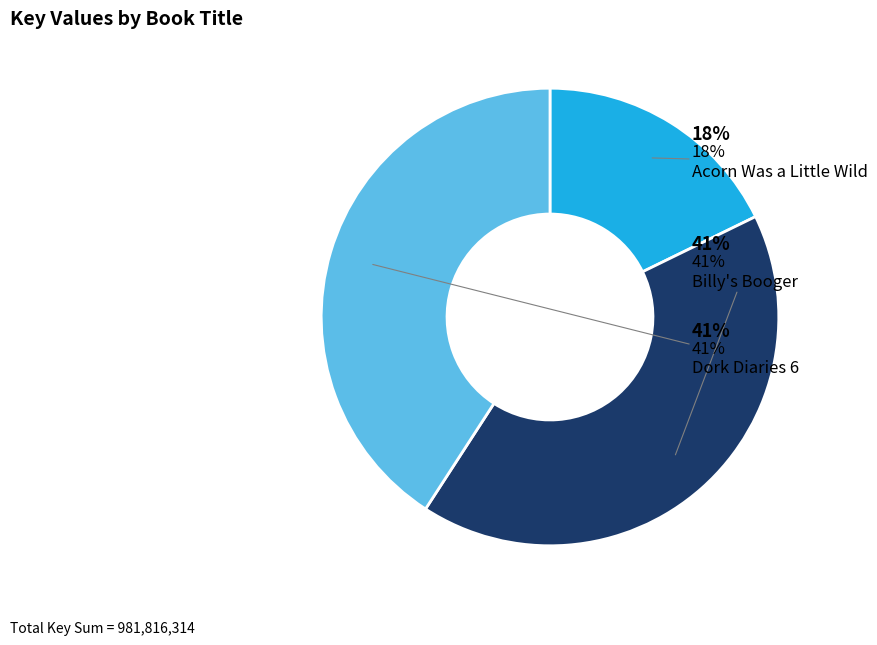

Combined, do Acorn Was a Little Wild and Billy's Booger account for over 50%?

Yes